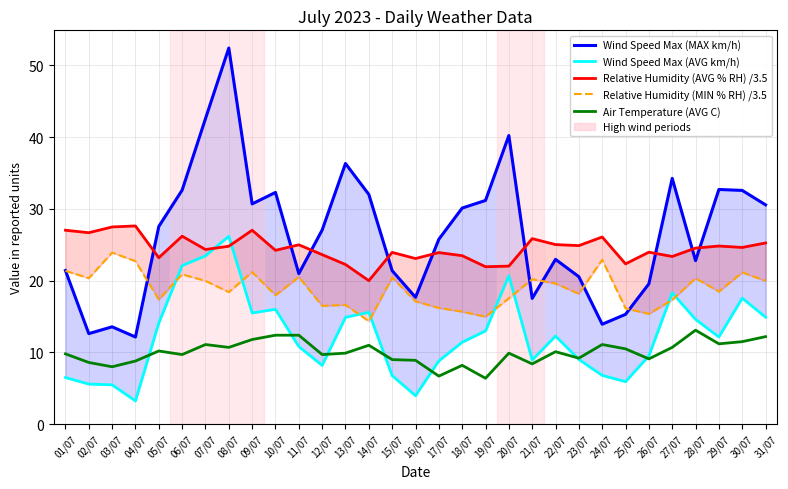

Reading right to left, extract all data points from this chart.

Wind Speed Max (MAX km/h): 30.6	32.6	32.7	22.8	34.3	19.6	15.3	13.9	20.6	23.0	17.5	40.2	31.2	30.1	25.8	17.7	21.4	32.0	36.3	27.1	21.0	32.3	30.7	52.4	42.6	32.6	27.6	12.2	13.6	12.6	21.4
Wind Speed Max (AVG km/h): 14.9	17.6	12.2	14.6	18.3	9.5	5.9	6.8	9.0	12.3	8.9	20.7	13.0	11.4	8.8	4.0	6.8	15.6	14.9	8.2	10.8	16.0	15.5	26.2	23.5	22.1	14.1	3.2	5.5	5.6	6.5
Relative Humidity (AVG % RH) /3.5: 25.3	24.6	24.8	24.5	23.4	24.0	22.3	26.1	24.9	25.0	25.9	22.0	21.9	23.5	23.9	23.1	23.9	20.0	22.3	23.6	25.0	24.2	27.0	24.8	24.3	26.2	23.2	27.6	27.5	26.7	27.0
Relative Humidity (MIN % RH) /3.5: 20.0	21.1	18.5	20.3	17.3	15.4	16.1	22.9	18.2	19.6	20.2	17.5	15.0	15.7	16.2	17.1	20.4	14.3	16.6	16.5	20.5	18.0	21.2	18.4	20.0	20.9	17.4	22.7	23.9	20.3	21.4
Air Temperature (AVG C): 12.2	11.5	11.2	13.1	10.7	9.1	10.5	11.1	9.2	10.1	8.4	9.9	6.4	8.2	6.7	8.9	9.0	11.0	9.9	9.7	12.4	12.4	11.8	10.7	11.1	9.7	10.2	8.8	8.0	8.6	9.8